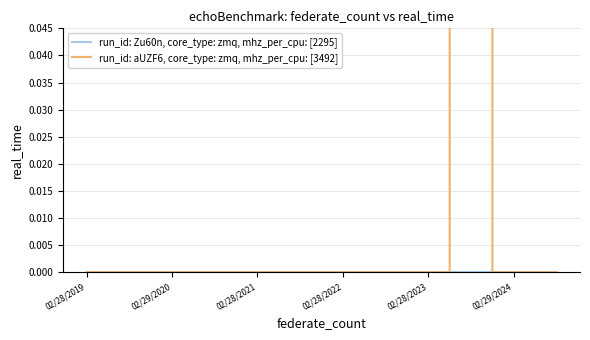

True or false: run_id: Zu60n, core_type: zmq, mhz_per_cpu: [2295] and run_id: aUZF6, core_type: zmq, mhz_per_cpu: [3492] cross at least once.

False